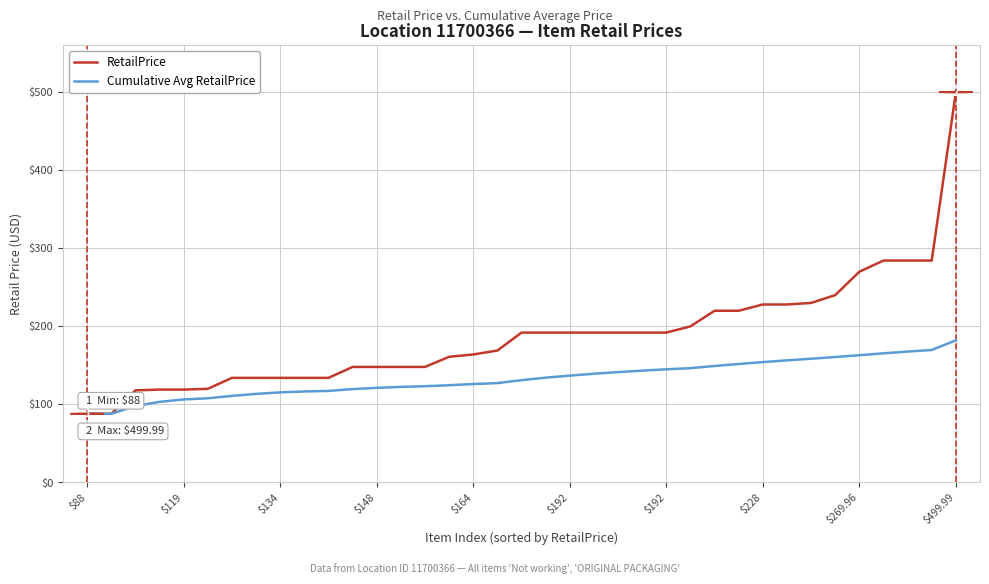

What are all the series names shown in the legend?

RetailPrice, Cumulative Avg RetailPrice